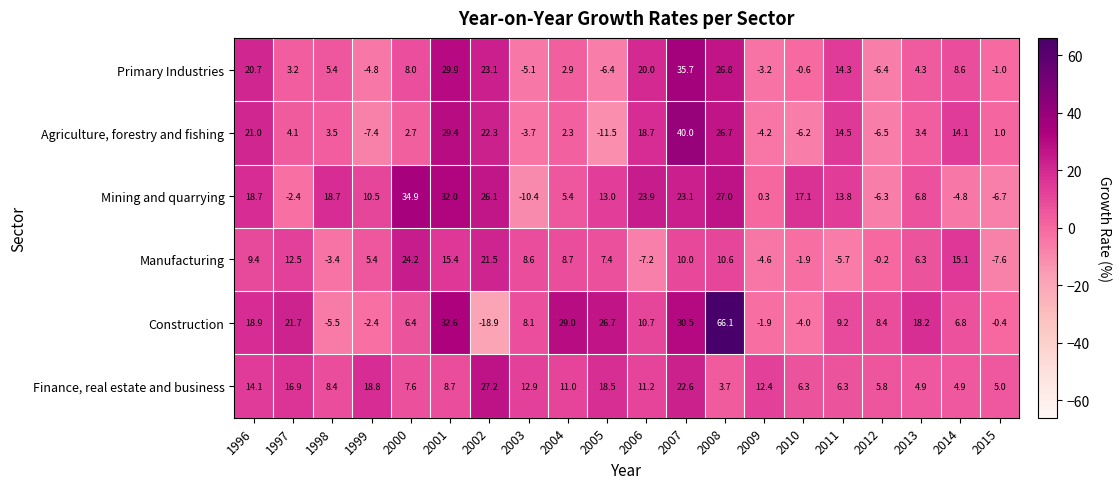

Between 2000 and 2003, which series saw the biggest shift?

Mining and quarrying